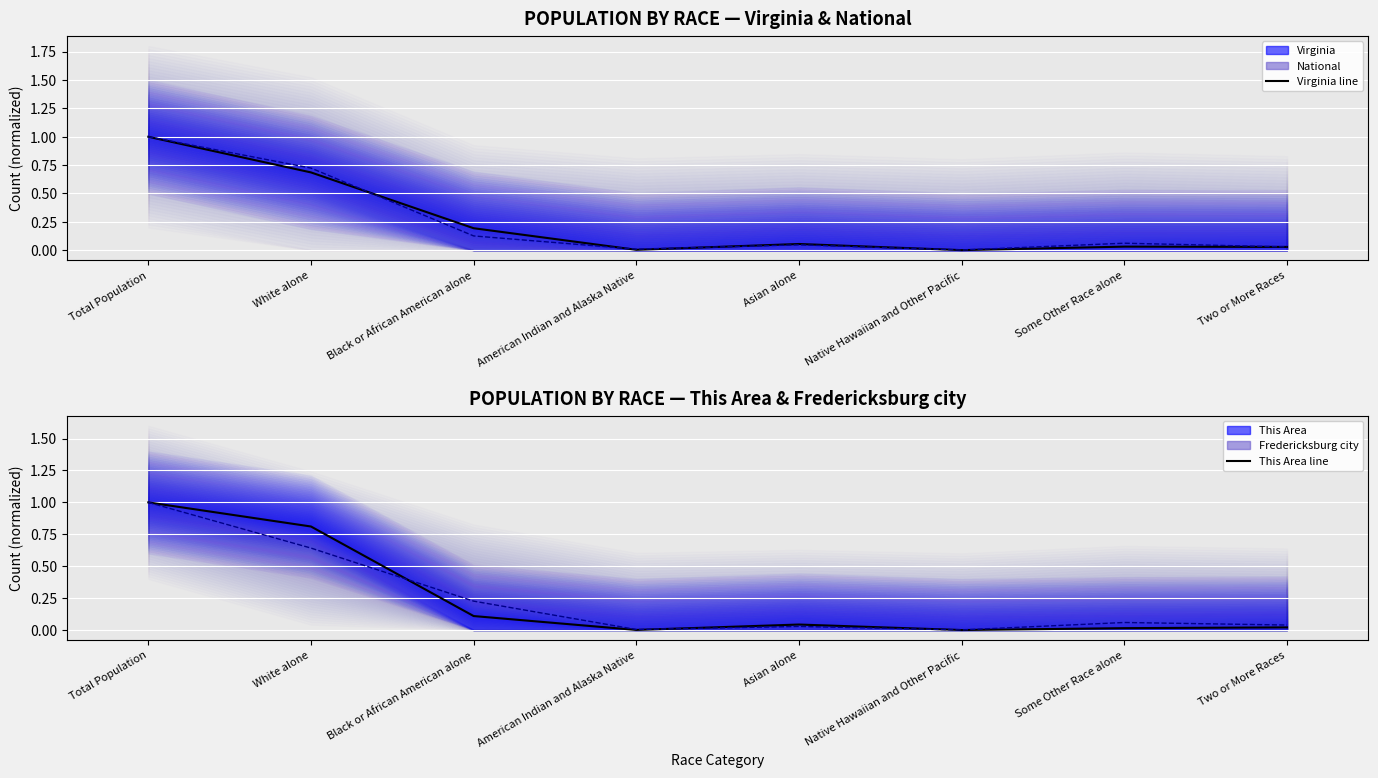

At which category is the sum across all series the highest?

Total Population